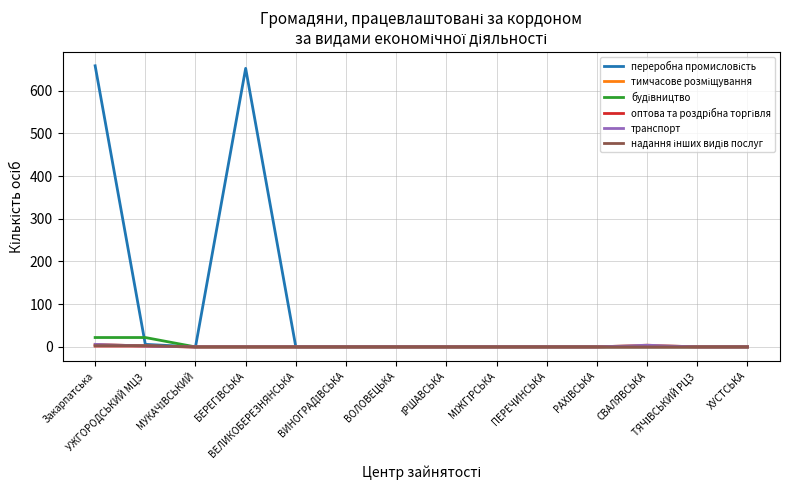

Which series ends up on top after the final intersection of транспорт and надання інших видів послуг?

надання інших видів послуг